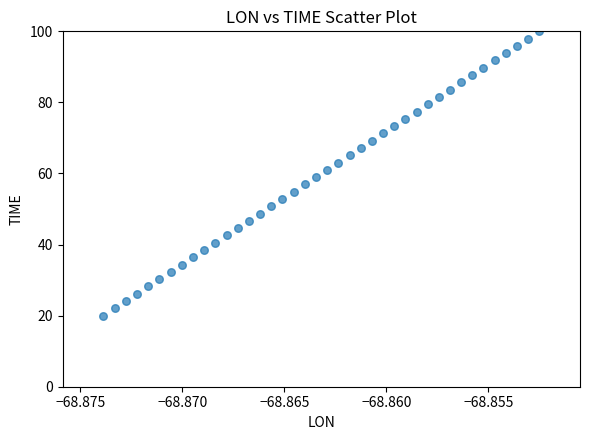

What is the range of Y values (max minus min)?

80.0